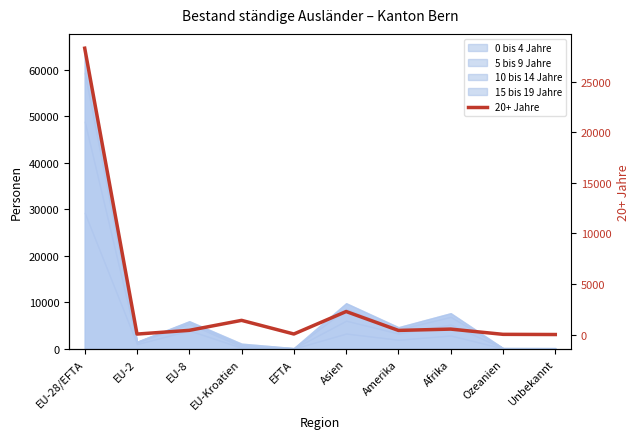

What is the difference between the values at Ozeanien and Unbekannt?

18